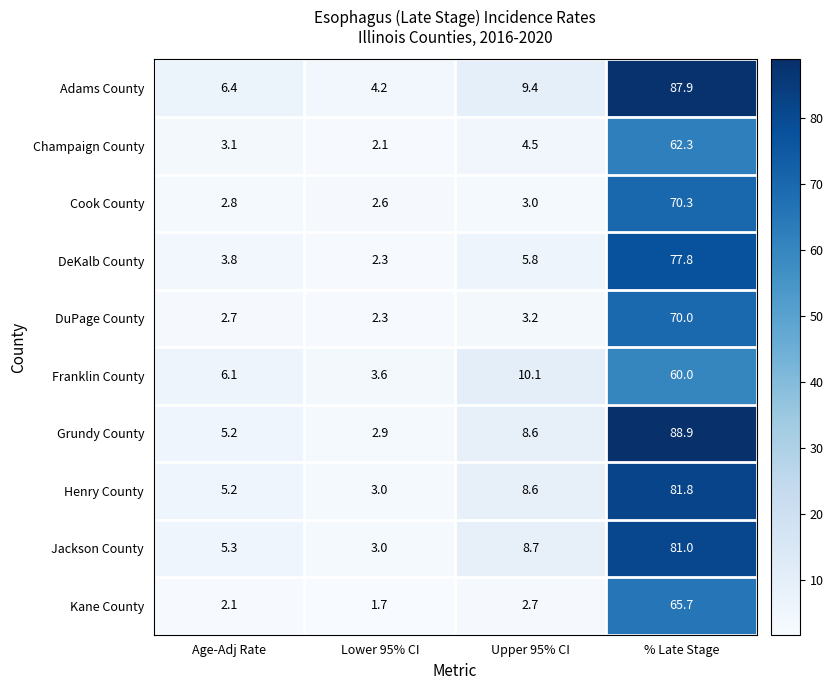

What is the greatest value displayed?

88.9